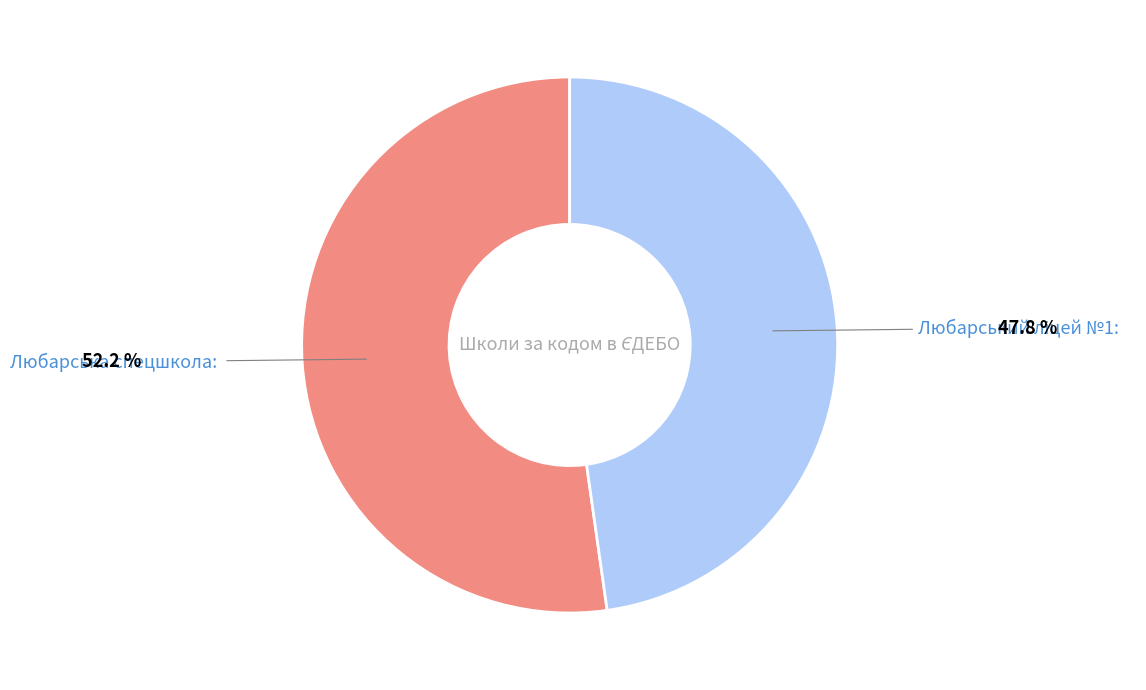

Does any single category account for the majority?

Yes